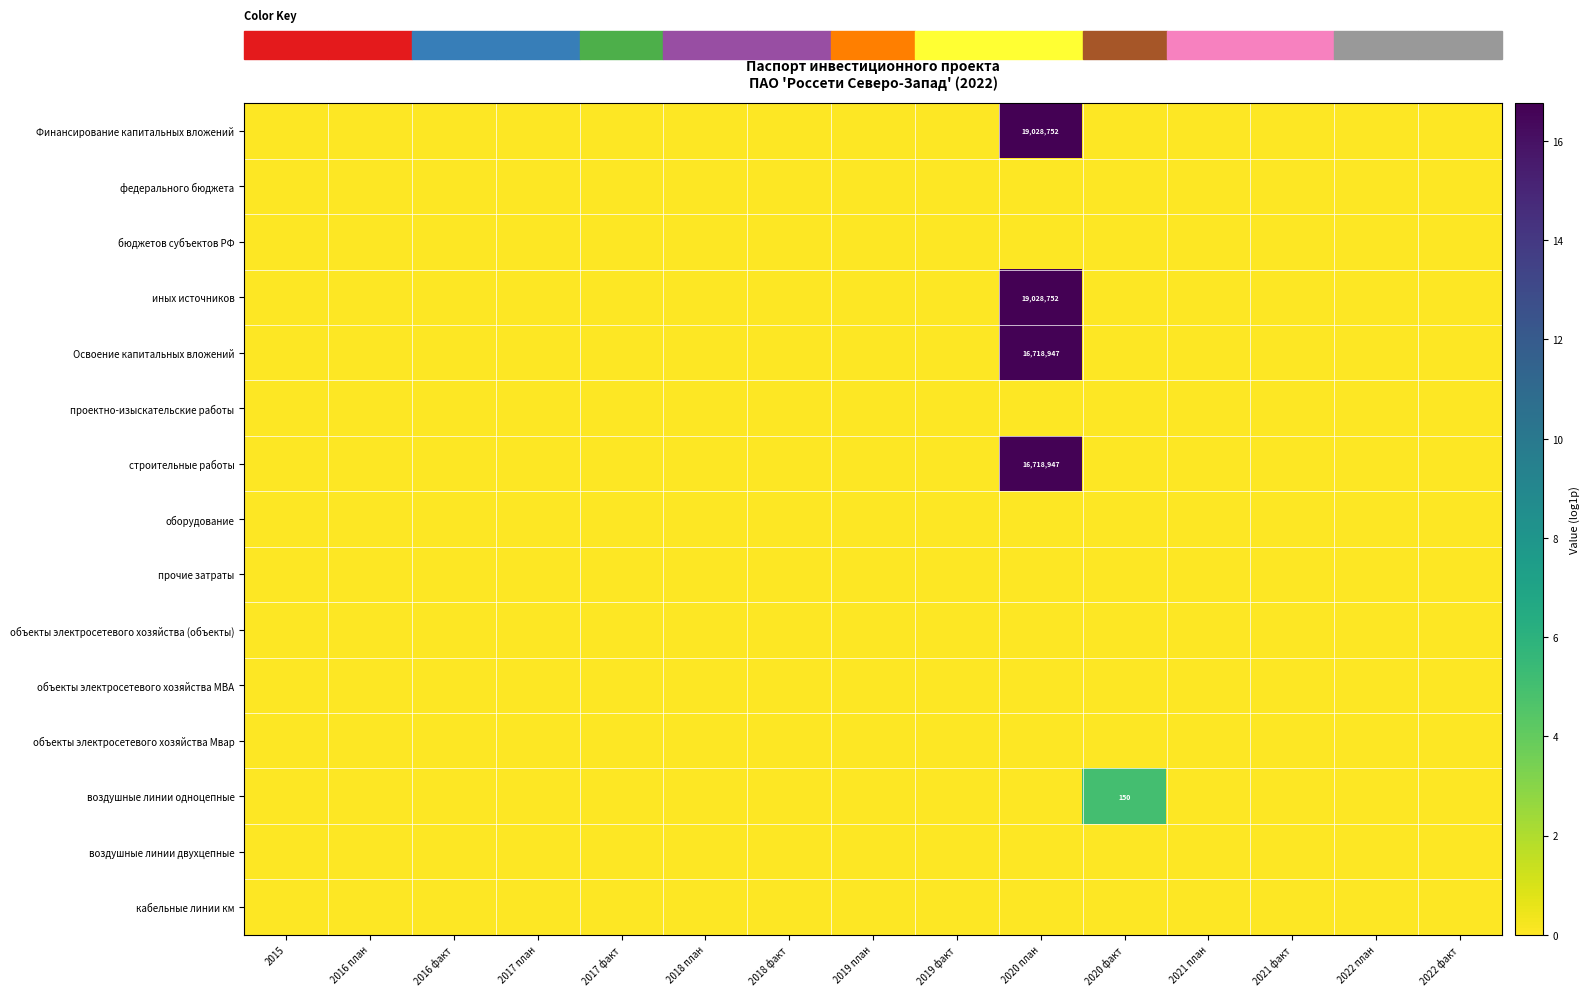

Between 2020 план and 2021 план, which series saw the biggest shift?

Финансирование капитальных вложений